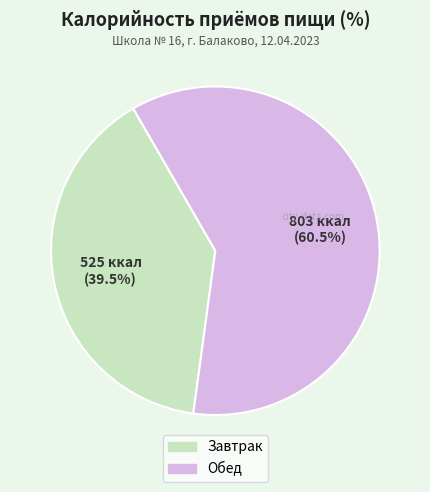

How many segments does this pie chart have?

2